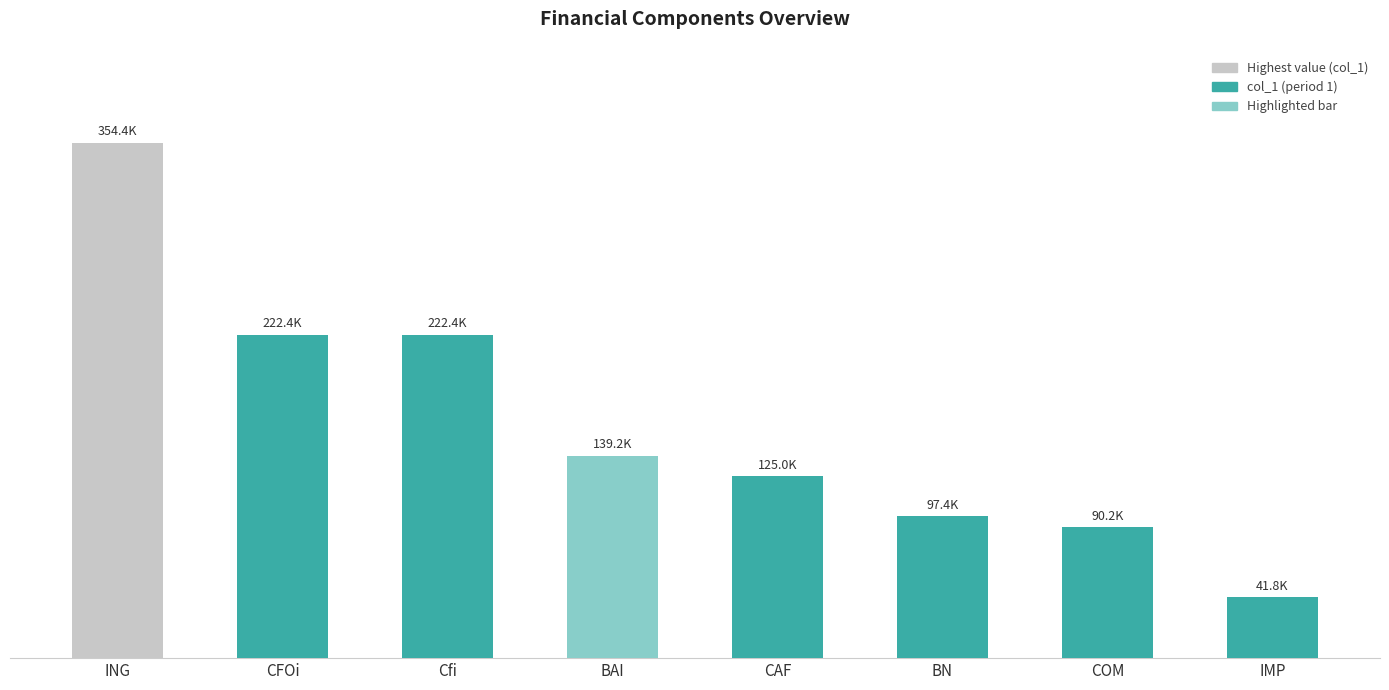

Does the chart contain any negative values?

No